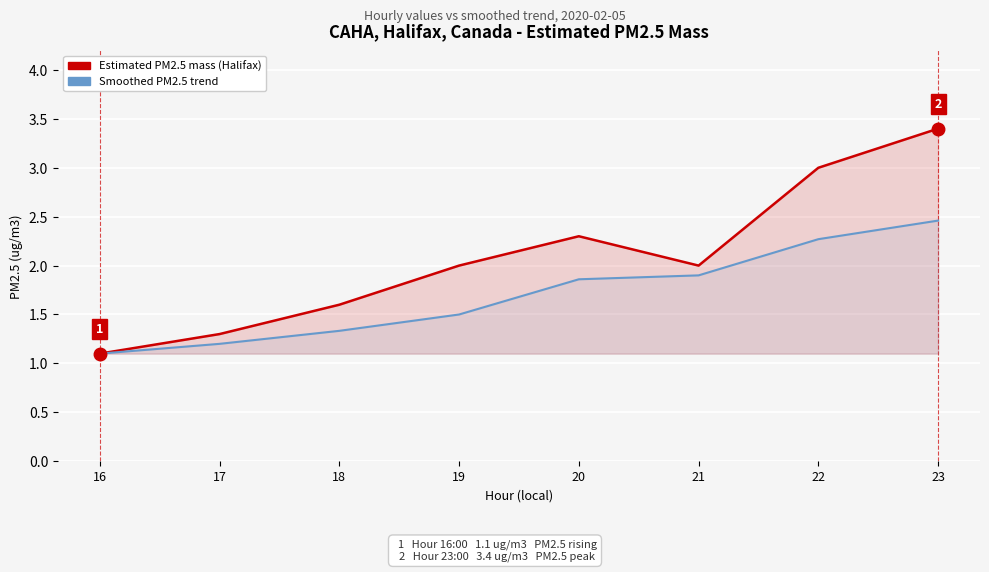

True or false: Smoothed PM2.5 trend and Estimated PM2.5 mass (Halifax) intersect in this chart.

False